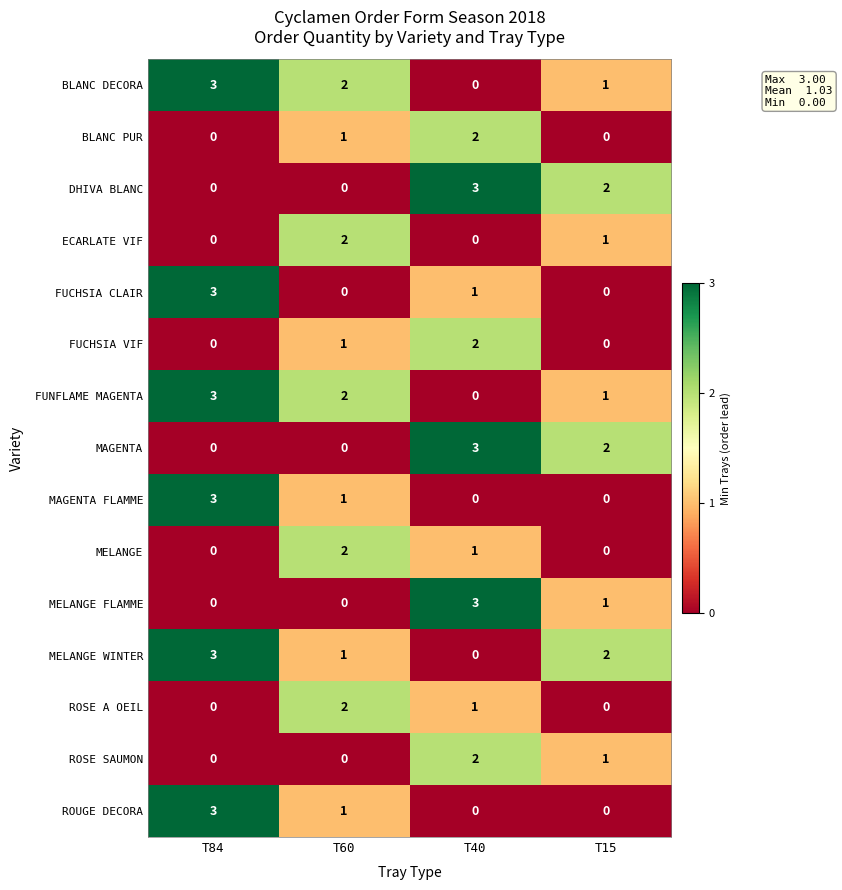

Where does the FUCHSIA CLAIR series first go above 1?

T84